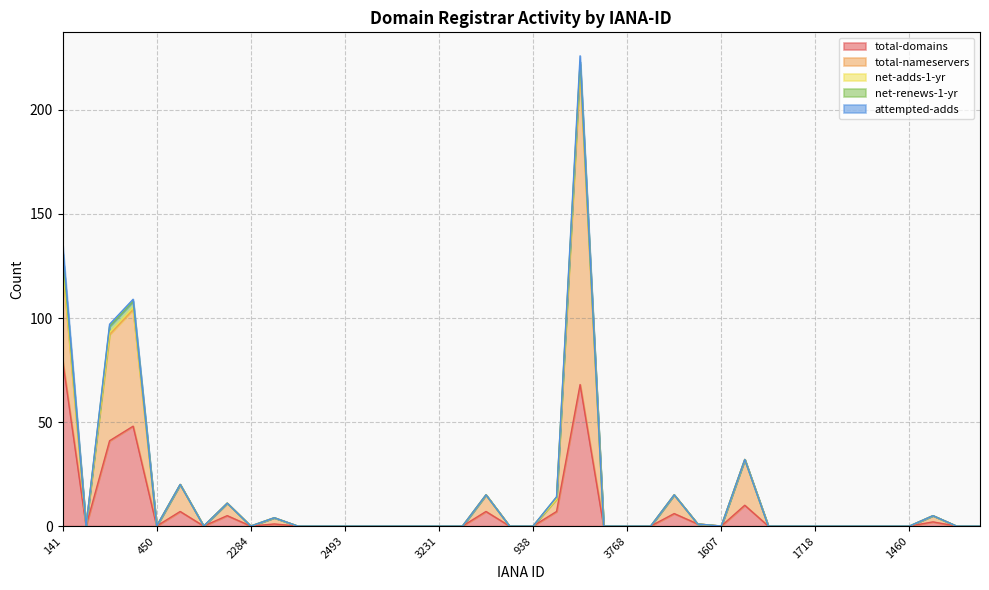

How many series are shown in this chart?

5